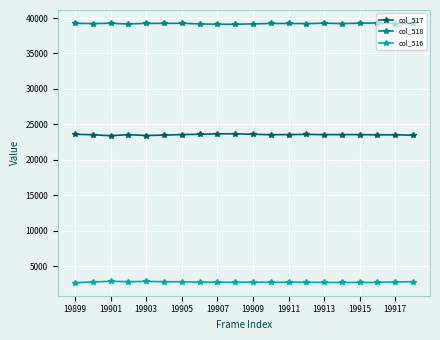

What is the sum of all col_516 values?

55218